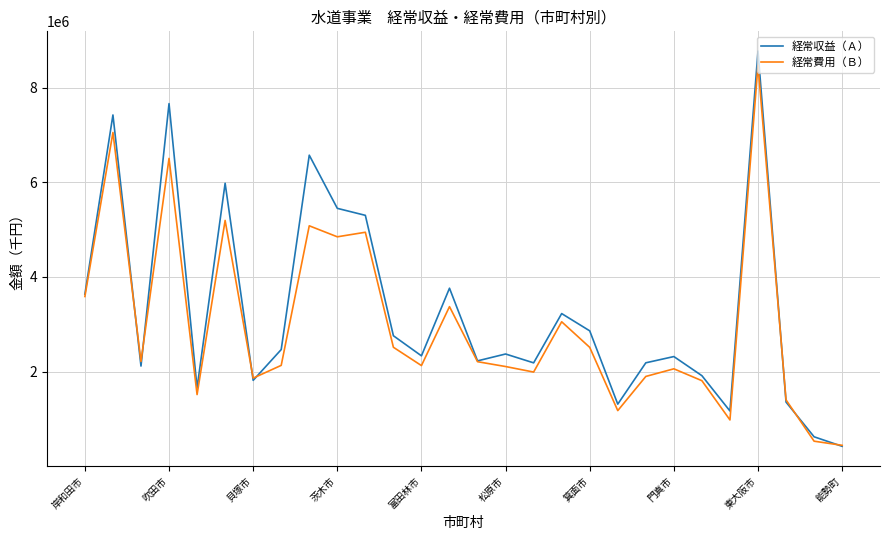

How many values in the 経常収益（Ａ） series are below 2371327?

14